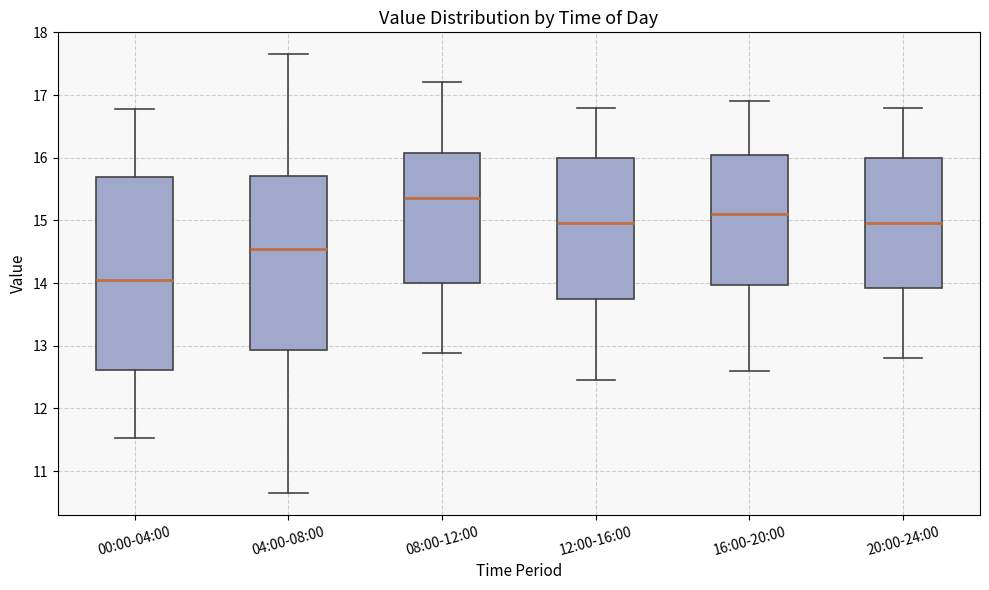

Where does the lower whisker of the box for 00:00-04:00 end on the y-axis? The values are not printed on the chart, so give them approximately, as read against the axis.

11.5